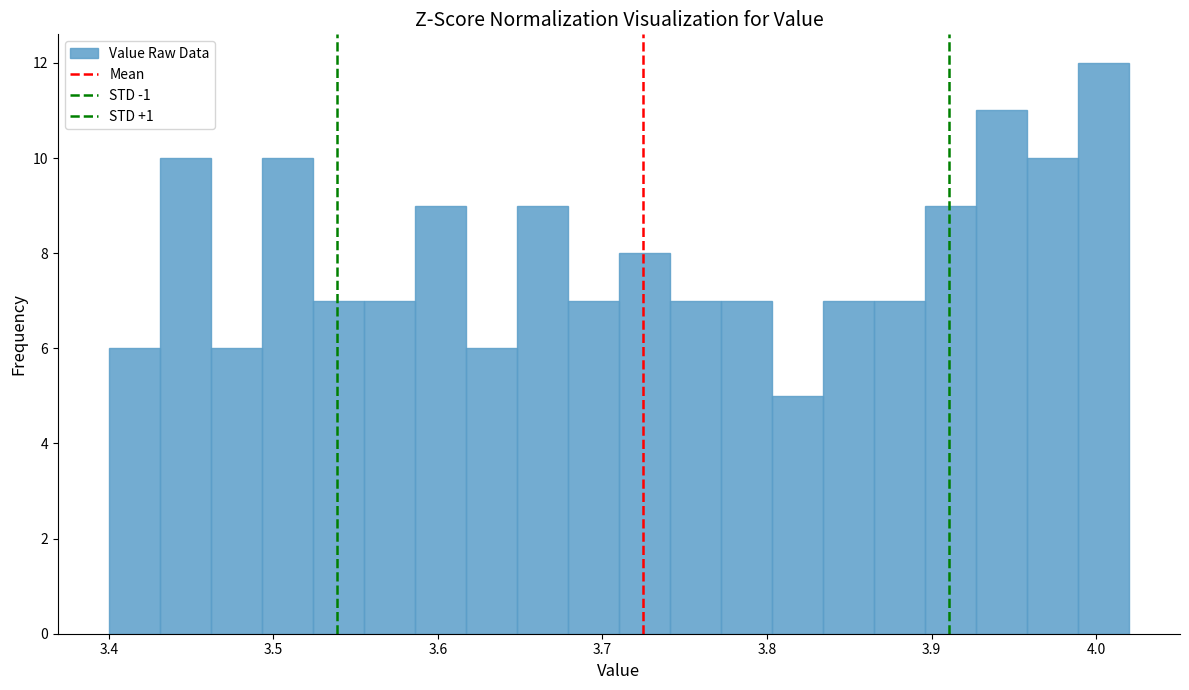

Around what value on the x-axis is the tallest bar? Give the approximate position of its centre, as read against the axis.

4.00